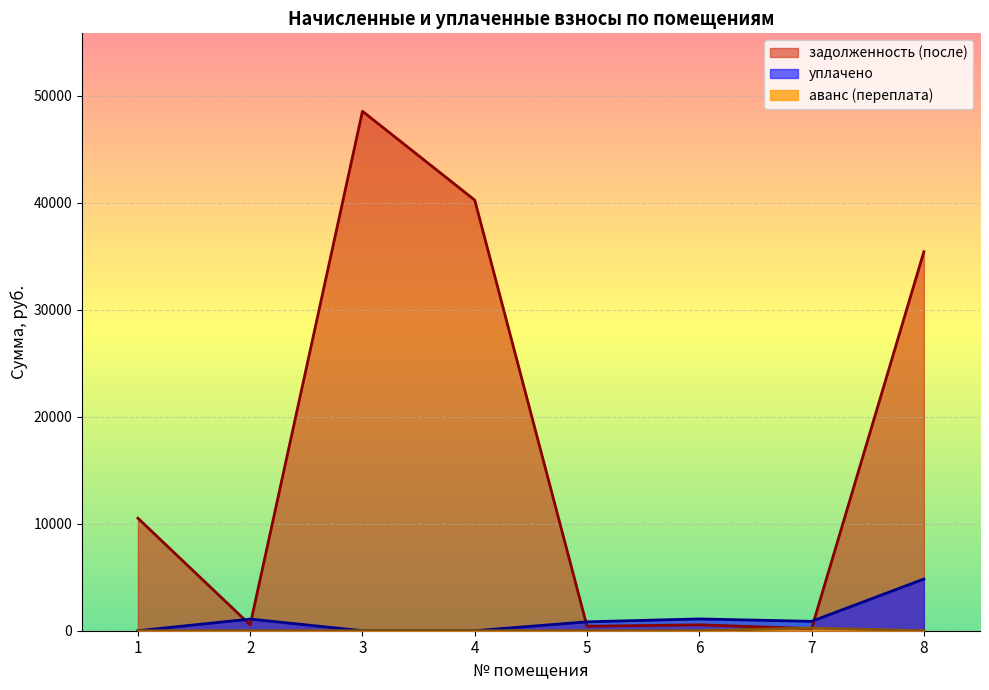

Reading left to right, what are all the values shown in this chart?

уплачено: 0.0	1088.3	0.0	0.0	831.9	1102.2	875.5	4831.0
аванс (переплата): 0.0	0.0	0.0	0.0	0.0	0.0	248.5	0.0
задолженность (после): 10518.6	544.1	48555.7	40252.2	415.9	551.1	189.2	35421.2